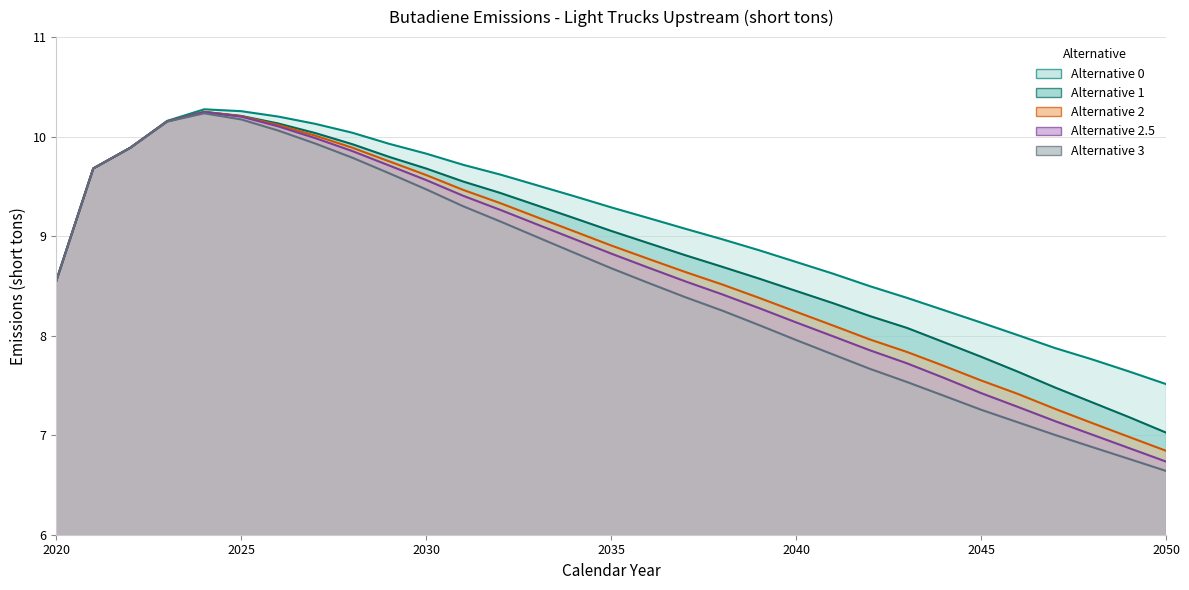

Which series has the largest total across all categories?

Alternative 0